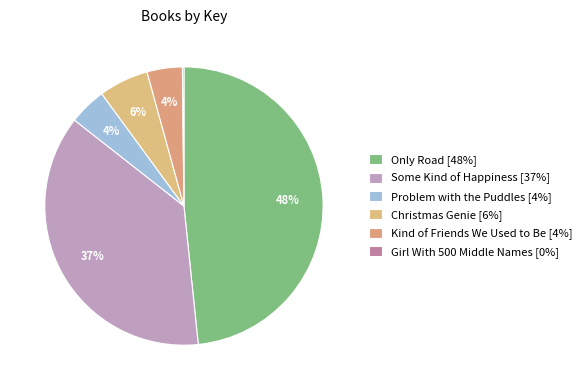

Combined, do Only Road and Problem with the Puddles account for over 50%?

Yes